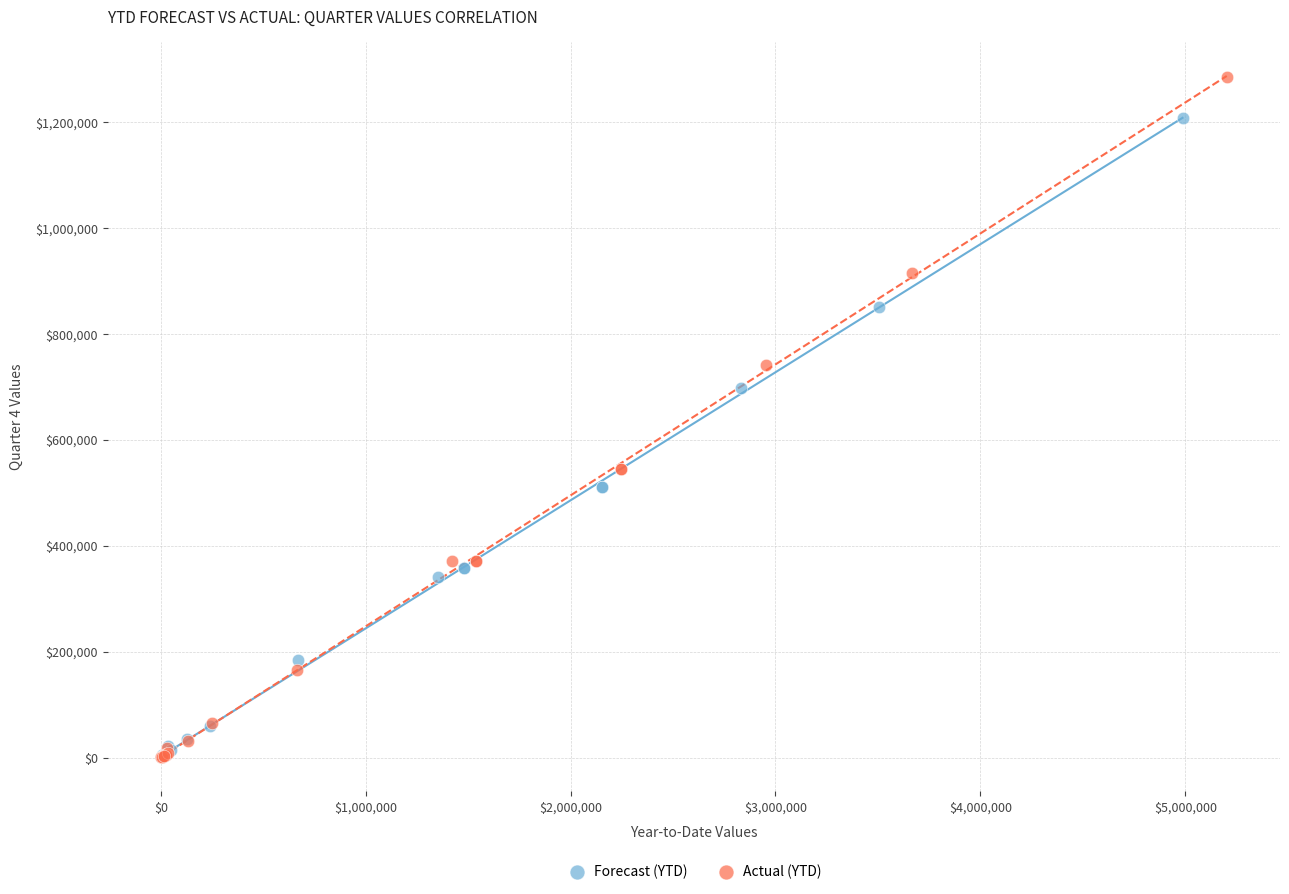

Which series has the largest Y range (max minus min)?

Actual (YTD)